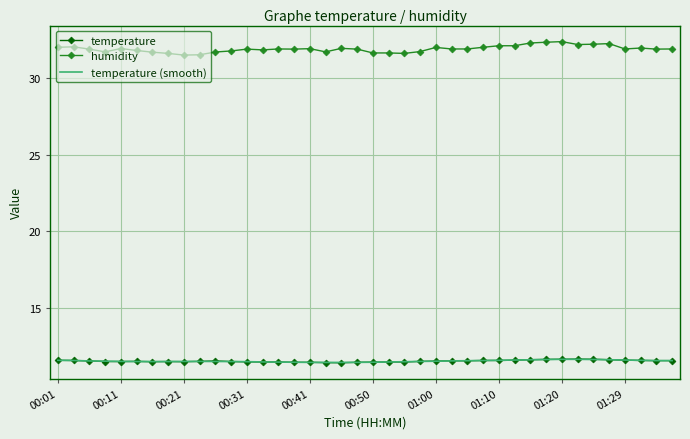

What is the sum of all temperature (smooth) values?

460.5